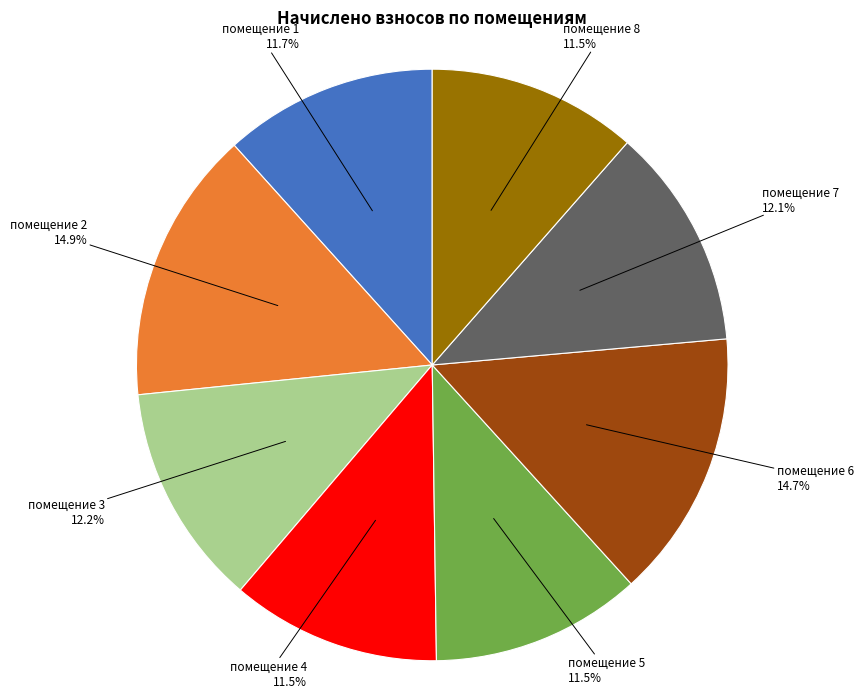

Does any single category account for the majority?

No